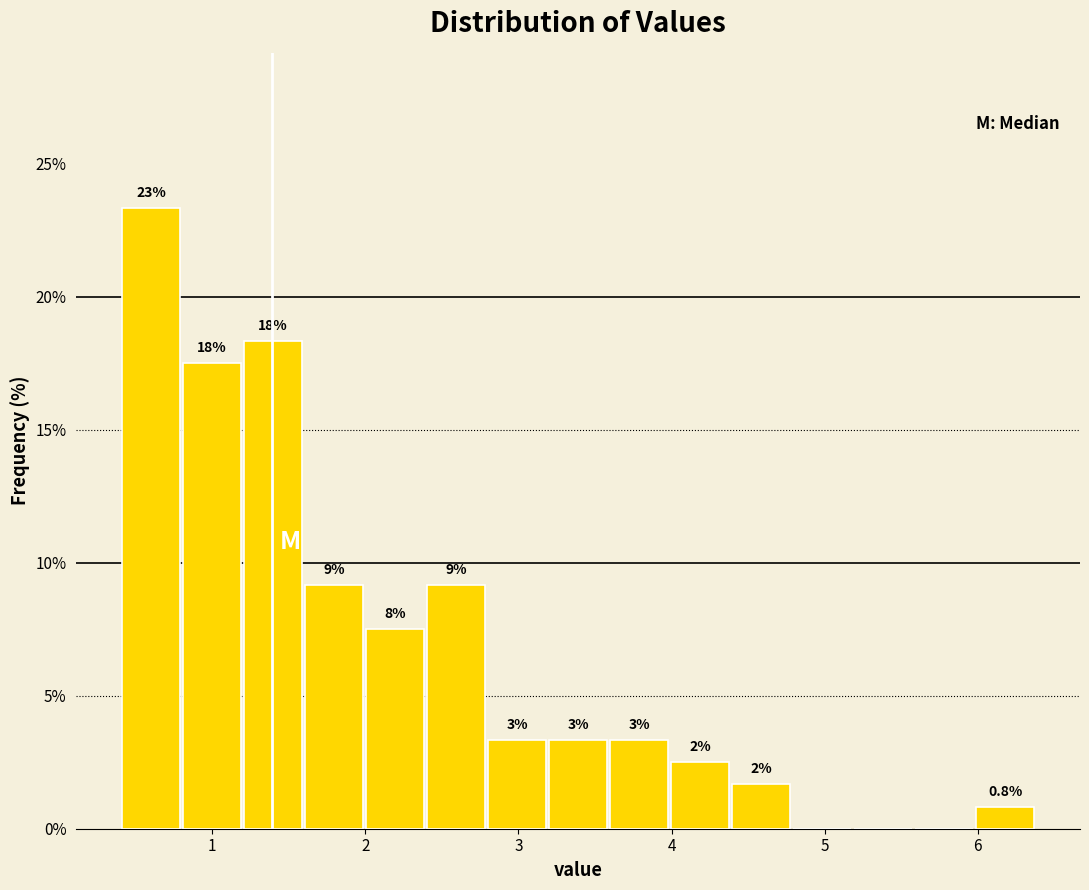

Around what value on the x-axis is the tallest bar? Give the approximate position of its centre, as read against the axis.

0.6